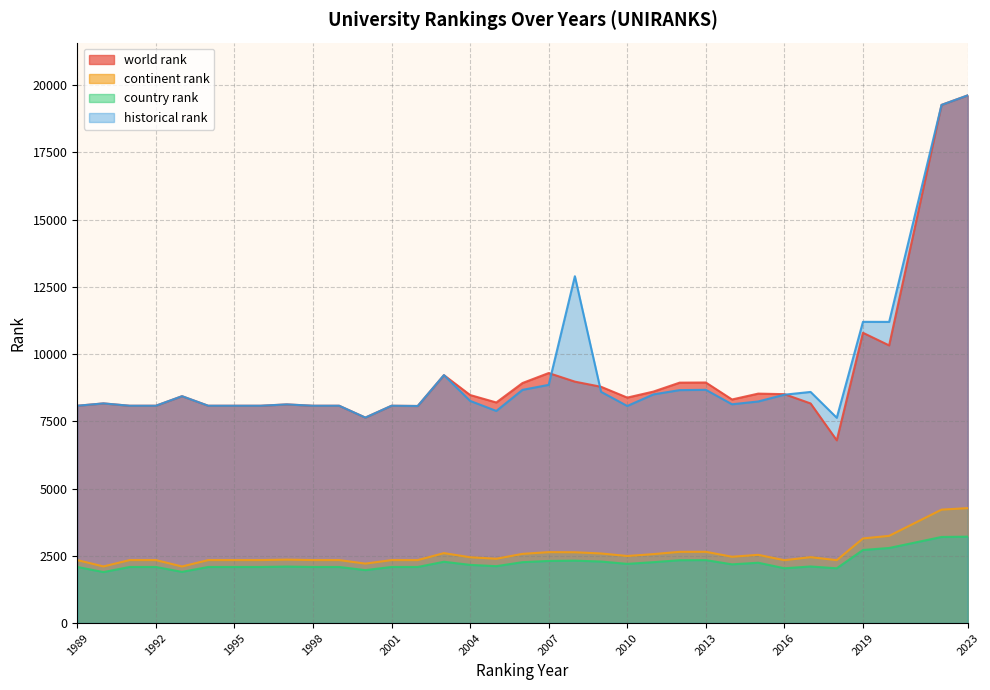

What is the maximum value shown in the chart?

19615.0